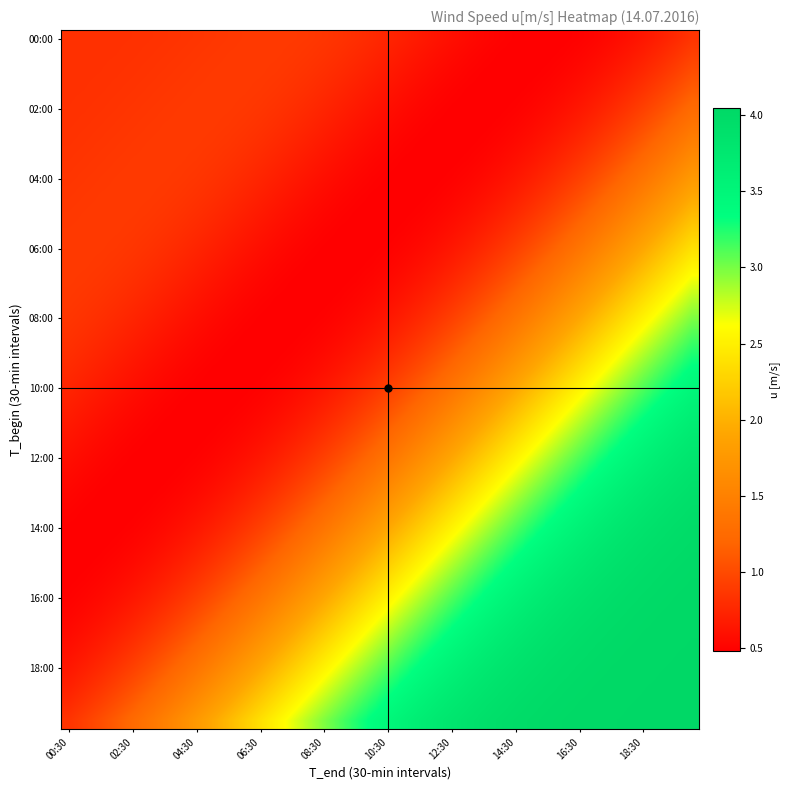

At how many categories does at least one series exceed 1?

38